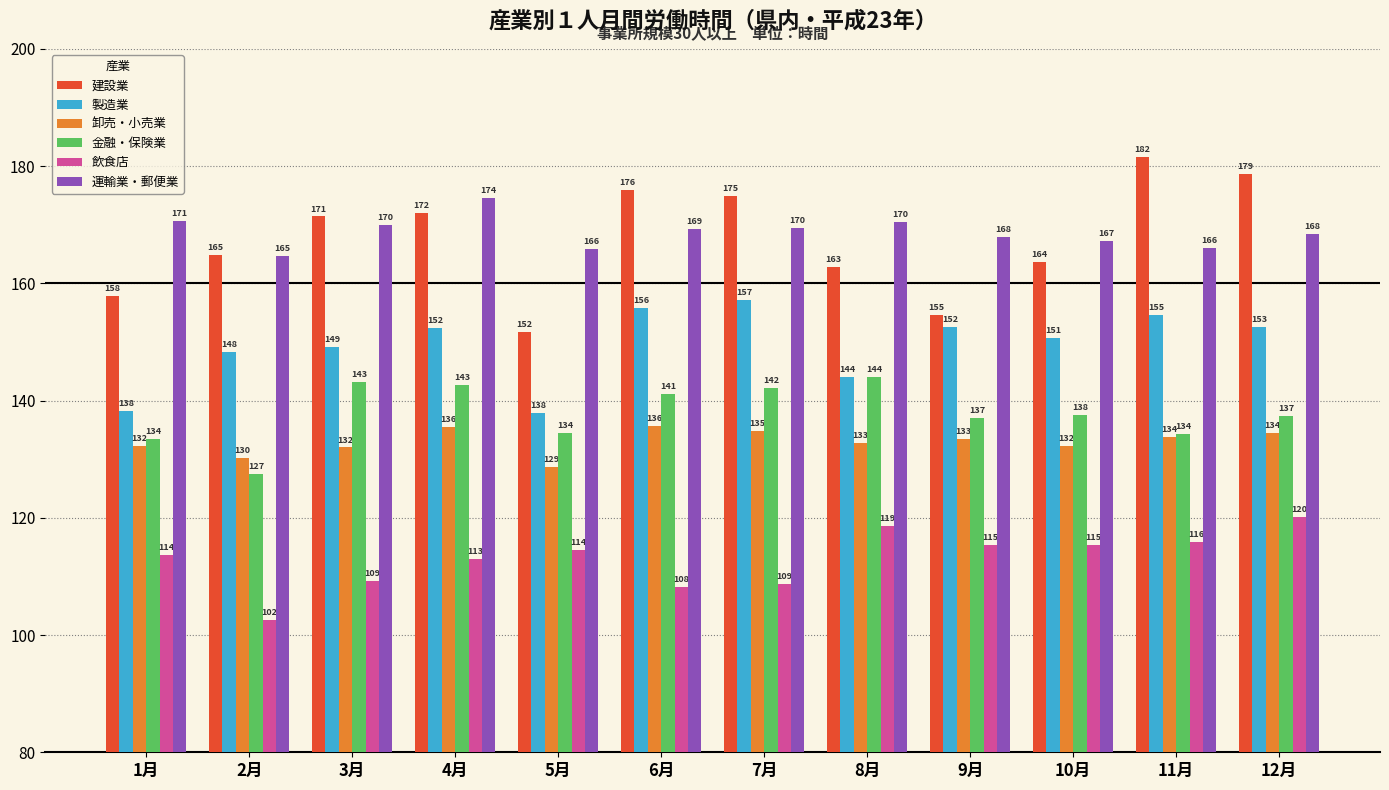

Which series has the largest total across all categories?

運輸業・郵便業